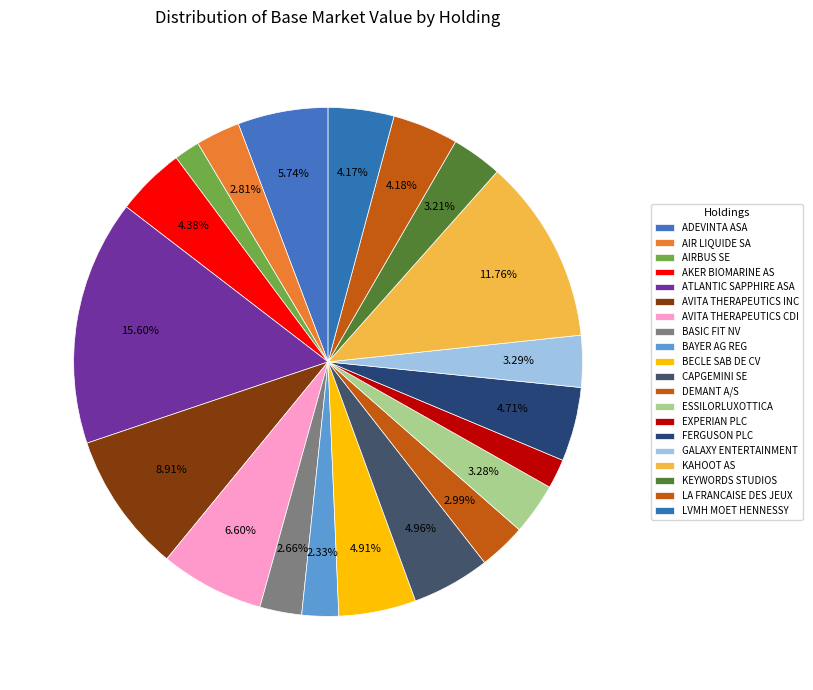

How many slices are in this pie chart?

20